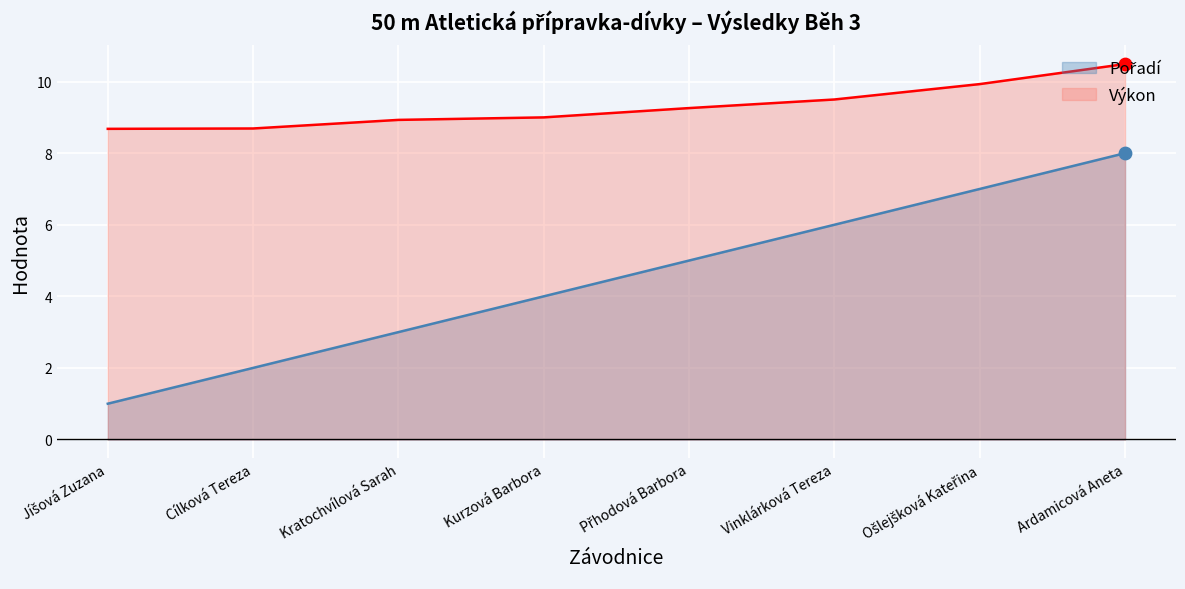

Which series has the largest total across all categories?

Výkon